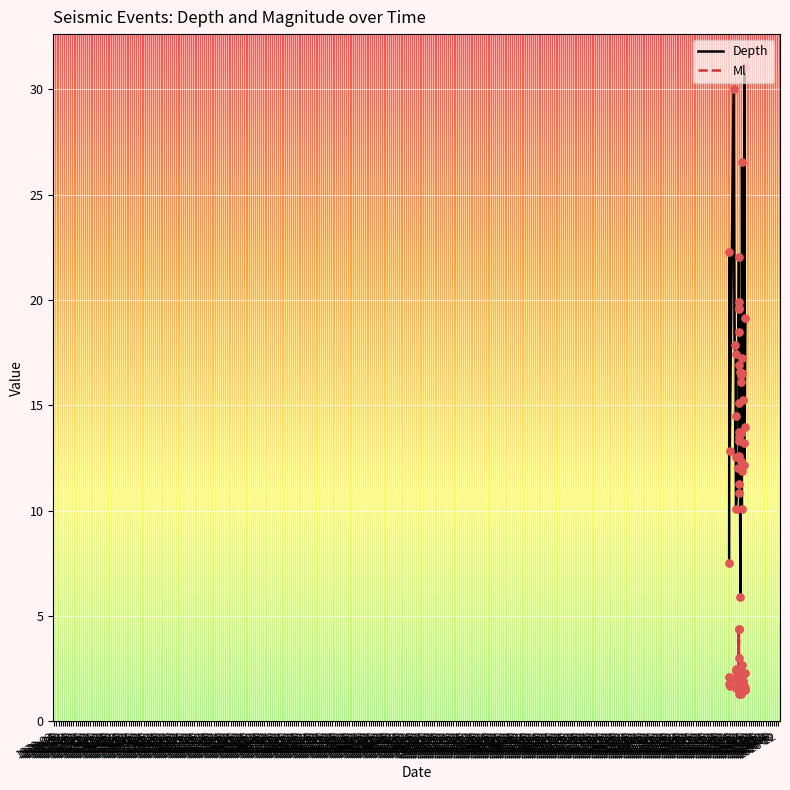

At which category is the sum across all series the highest?

1976-04